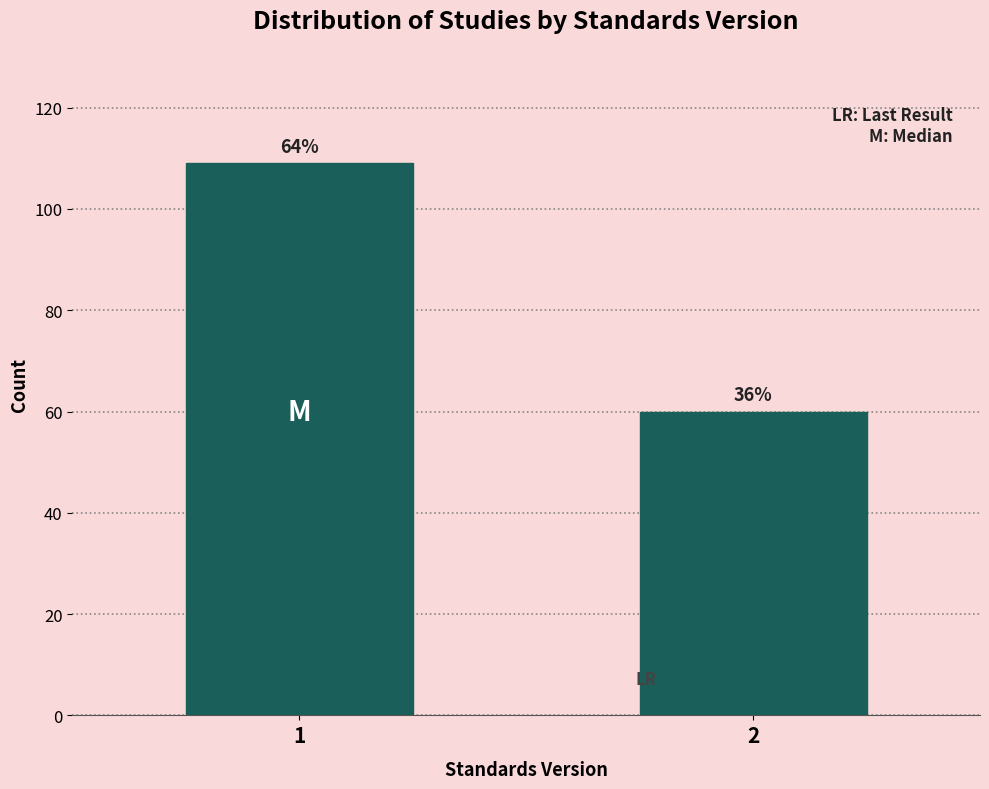

Does the chart contain any negative values?

No